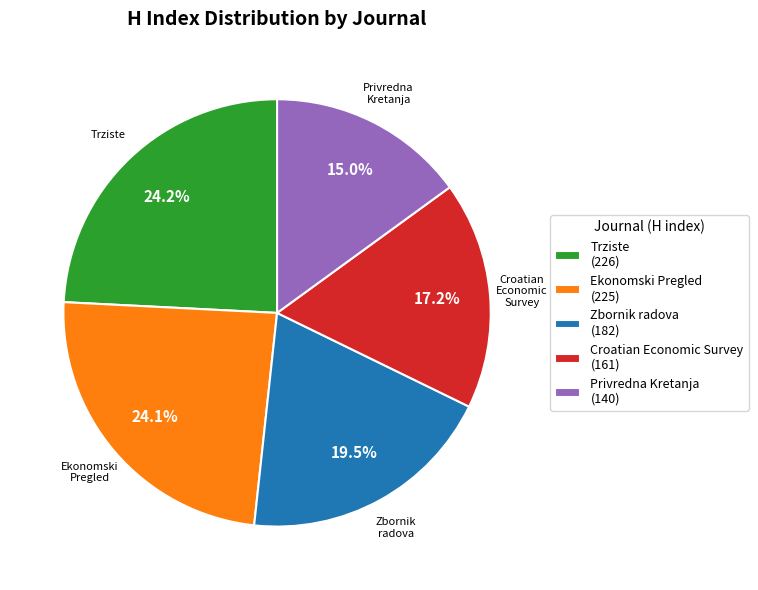

Approximately how many times larger is the value at Privredna Kretanja (140) compared to Trziste (226)?

0.6